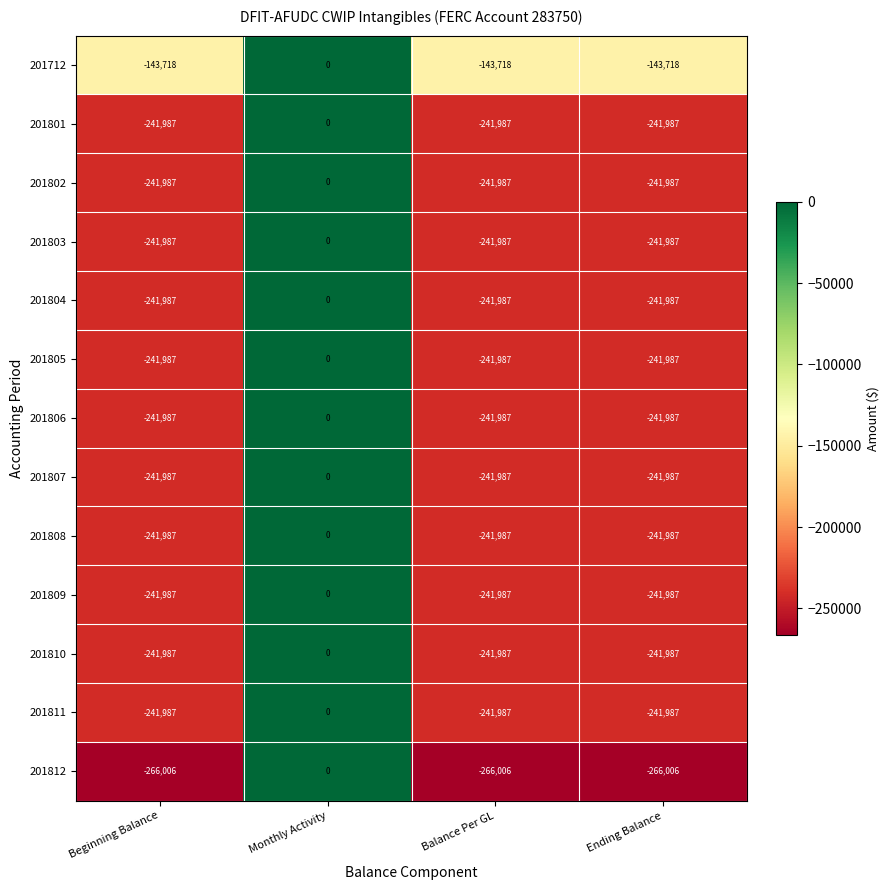

How many categories are shown in the chart?

4